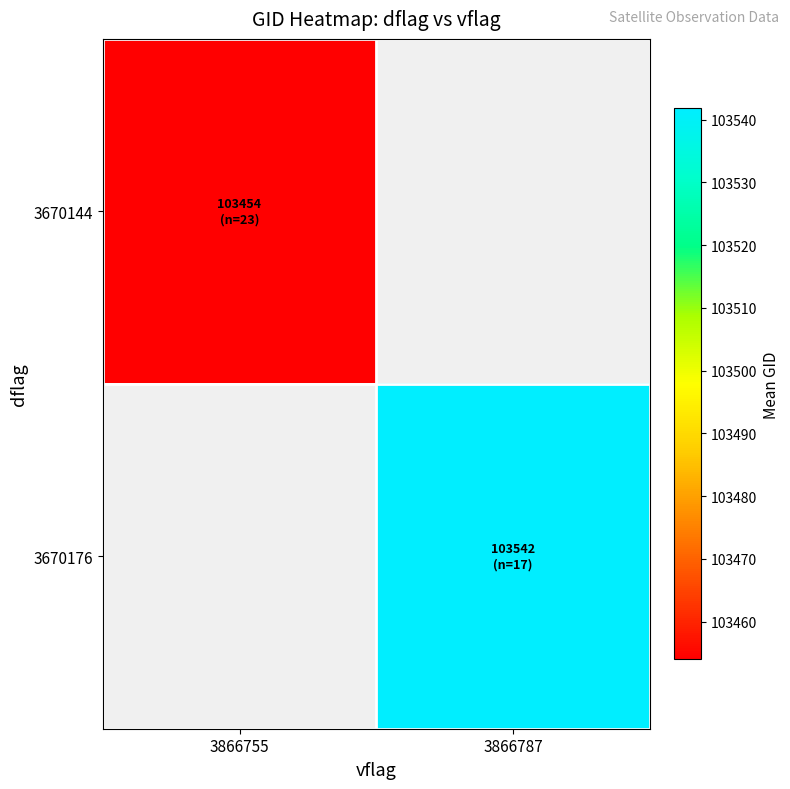

Count the number of data series in this chart.

2